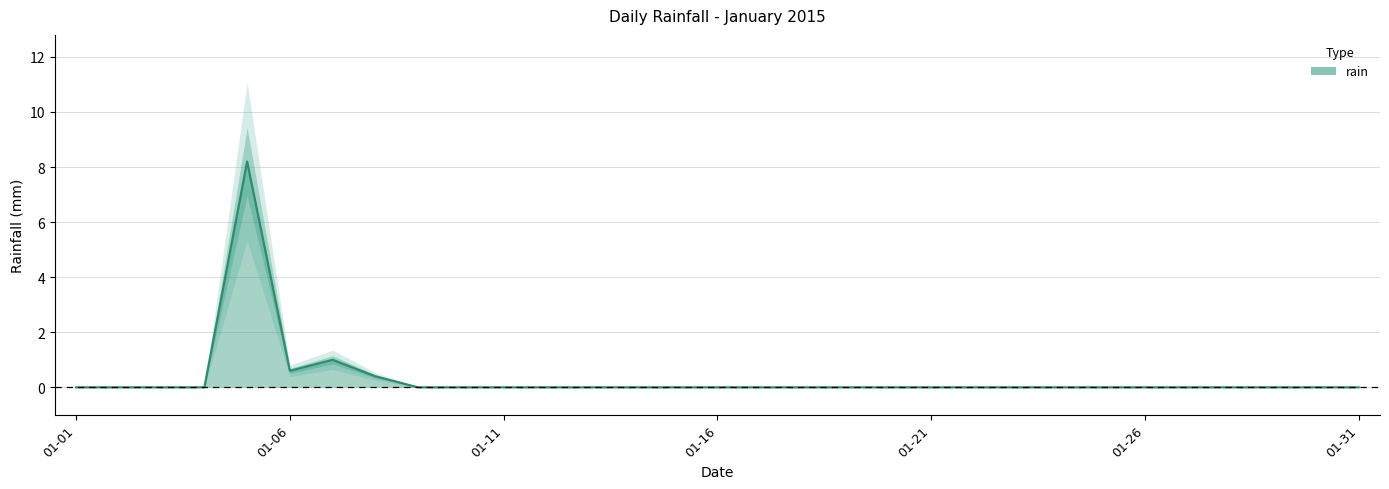

Where is the data nearest to the value 4?

2015-01-07